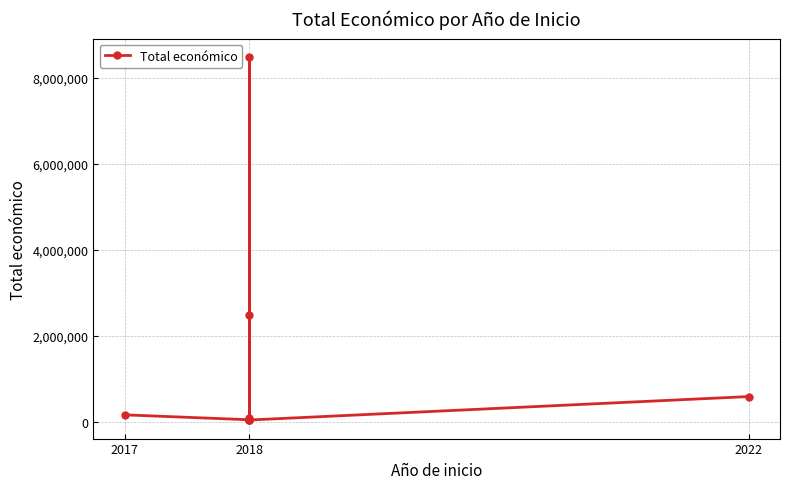

What is the value of the 4th point from the left?

8484999